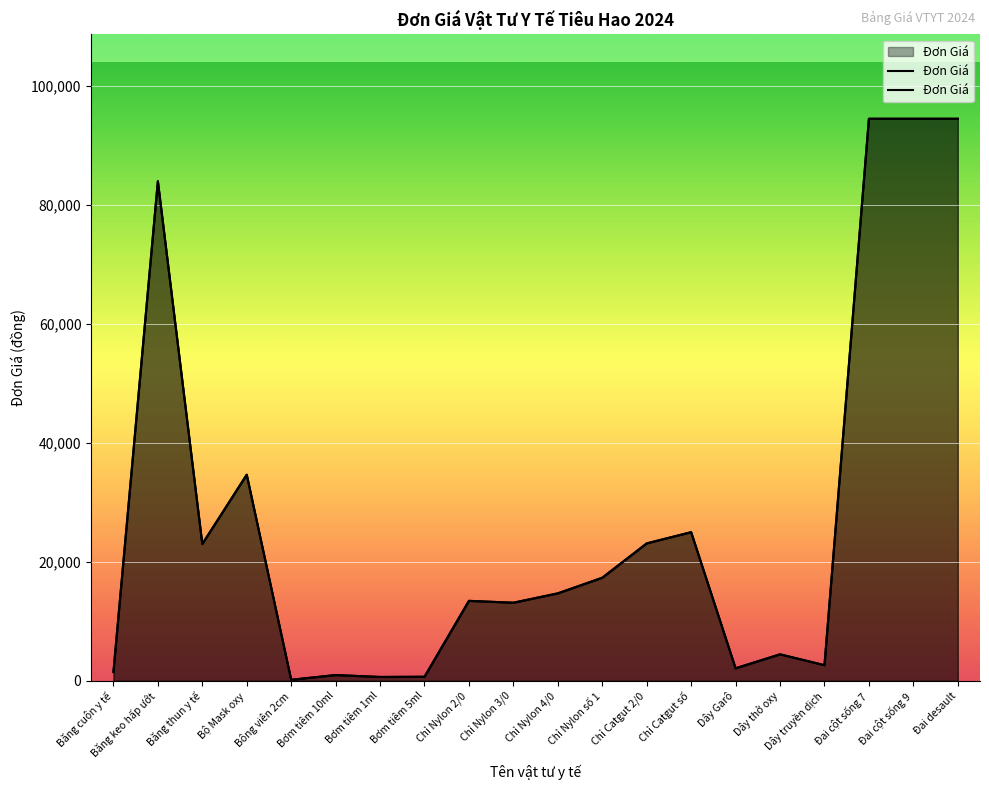

What is the value of the 5th point from the left?

169.1